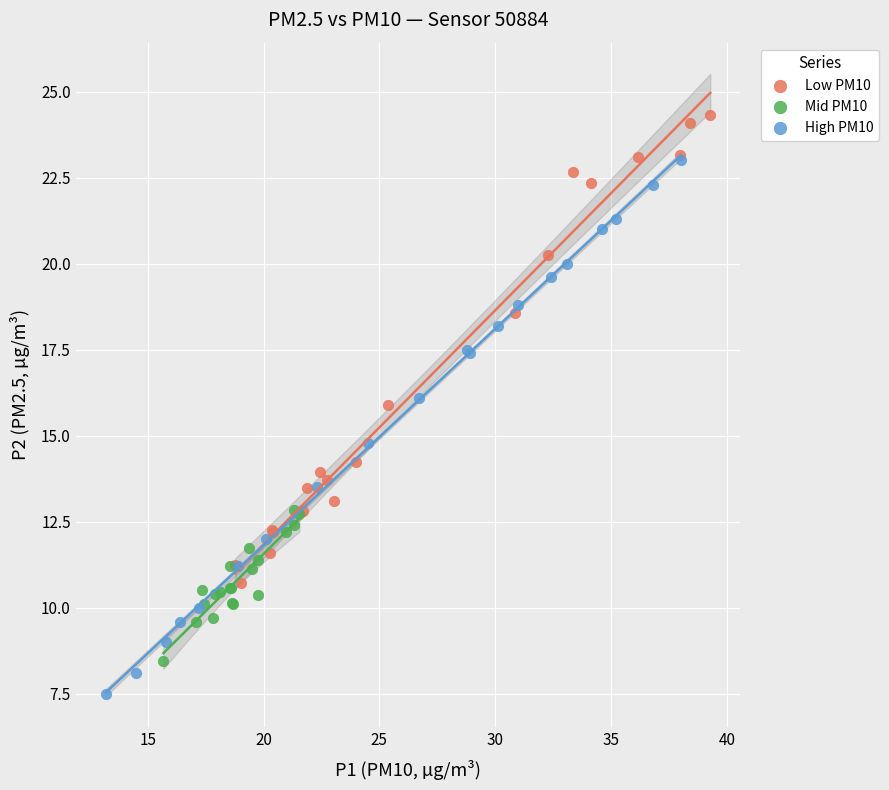

What are all the series names shown in the legend?

Low PM10, Mid PM10, High PM10